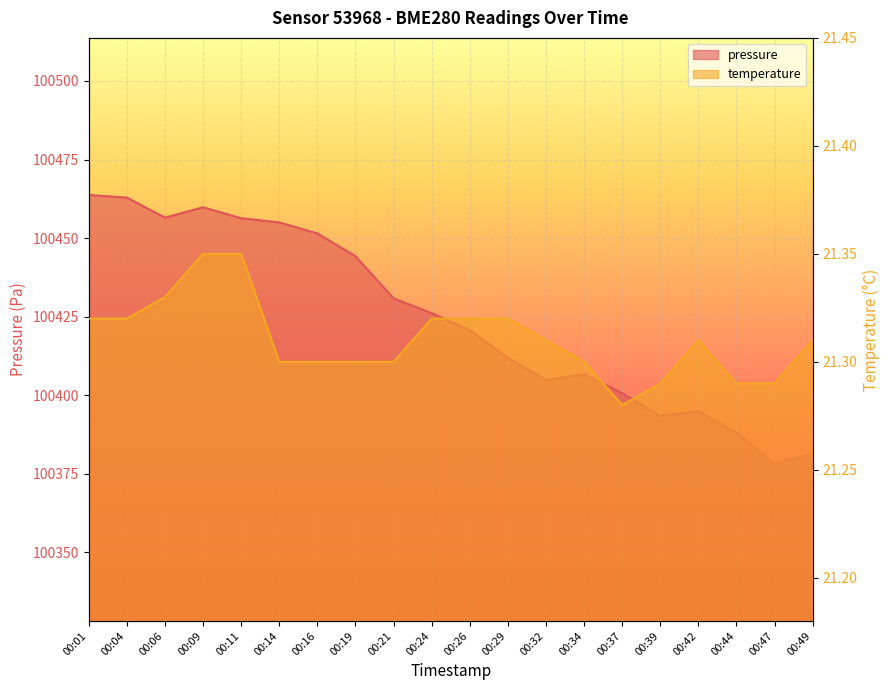

Rank the series by their maximum value, from lowest to highest.

temperature, pressure